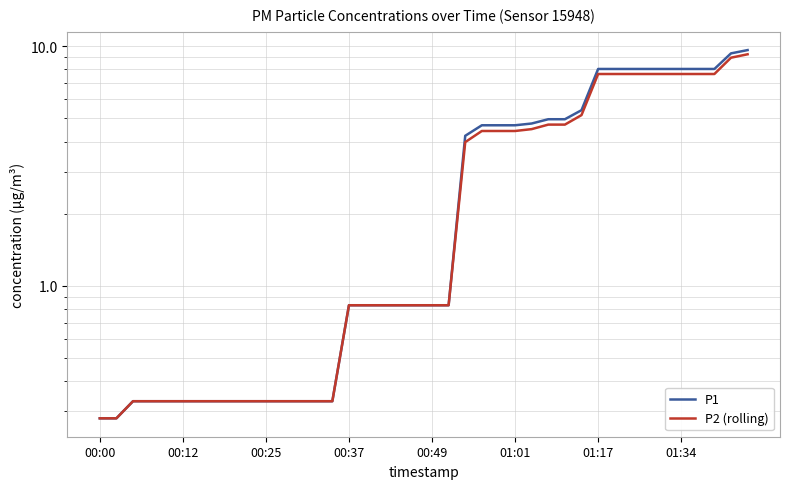

The P2 (rolling) series shows 1.4 at 16. True or false?

False